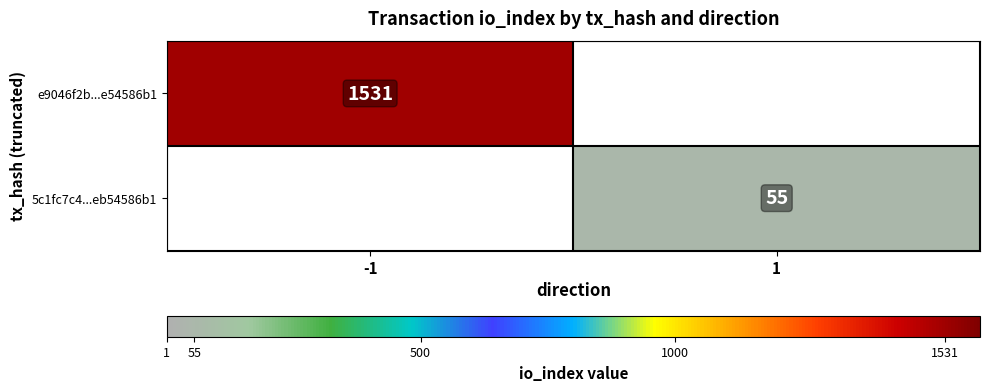

The 5c1fc7c4...eb54586b1 series shows 55 at 1. True or false?

True